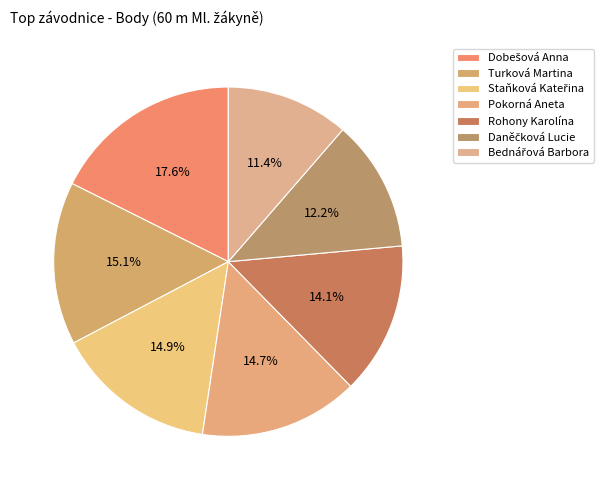

Is it true that Staňková Kateřina is 4% of the pie?

False